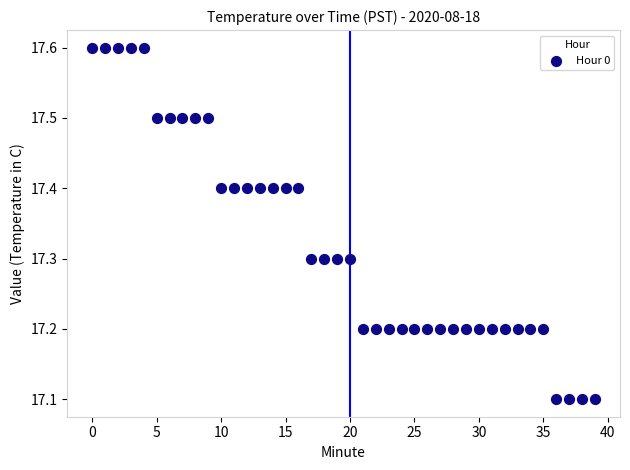

What is the range of Y values (max minus min)?

0.5